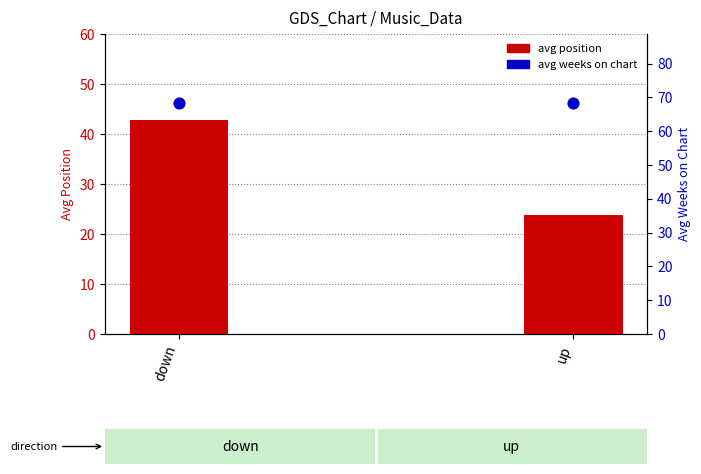

What is the total value across all series at up?

92.1